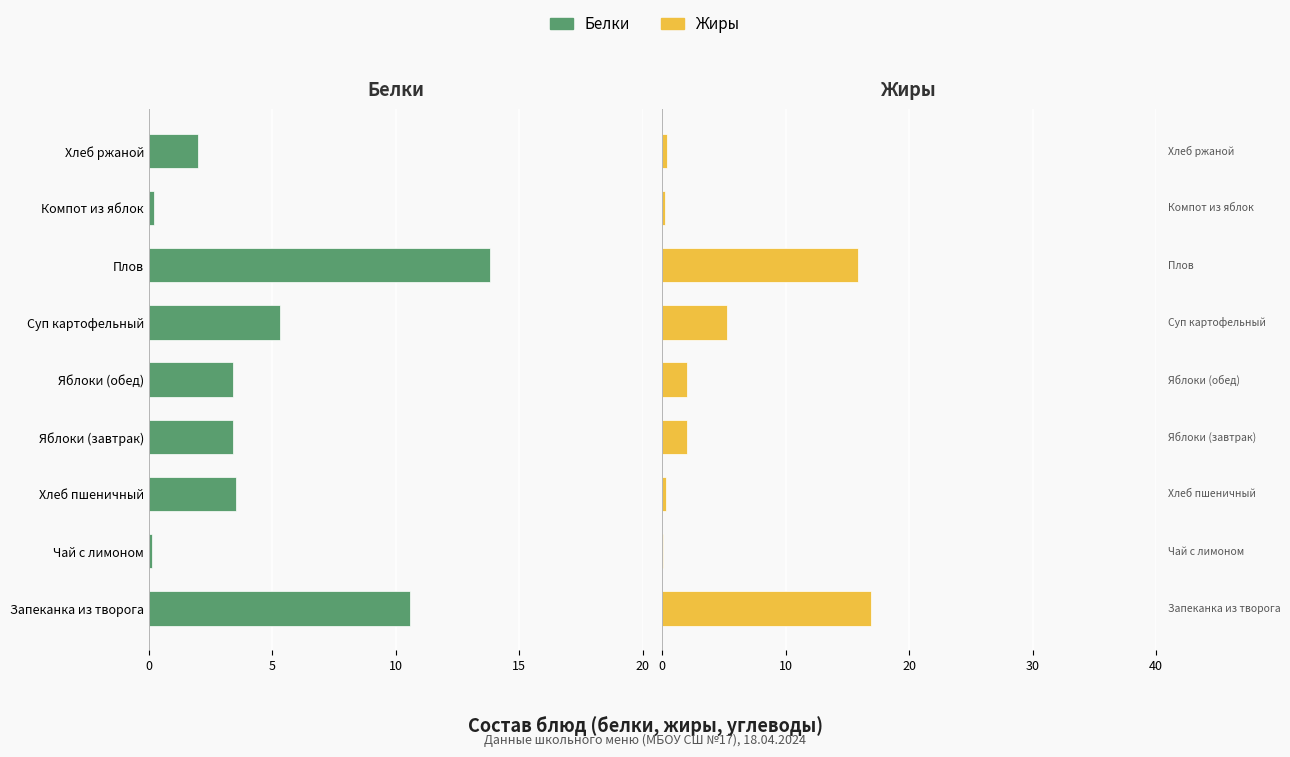

Rank the series by their average value, from highest to lowest.

Жиры, Белки